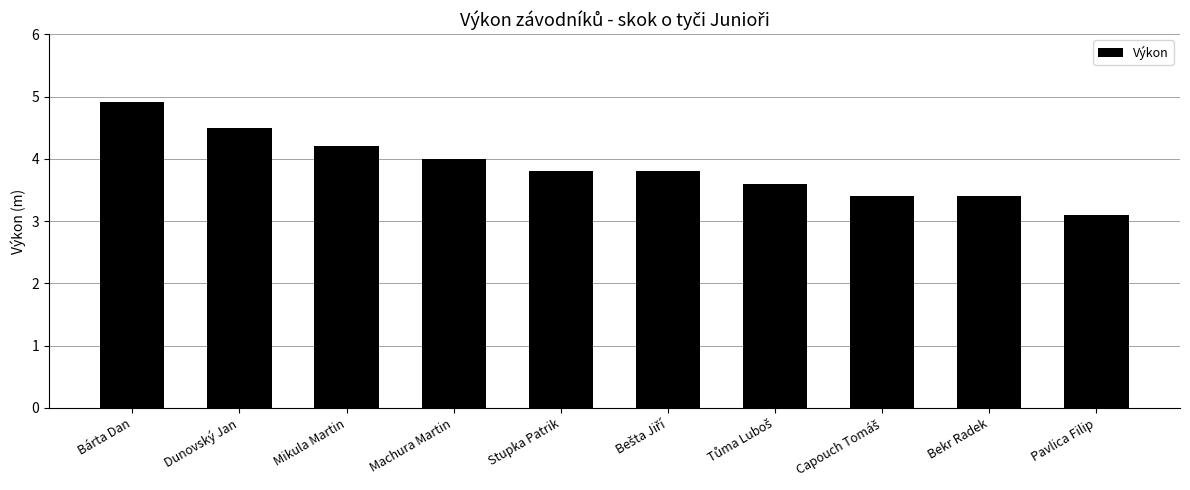

What position from the right is Bekr Radek?

2